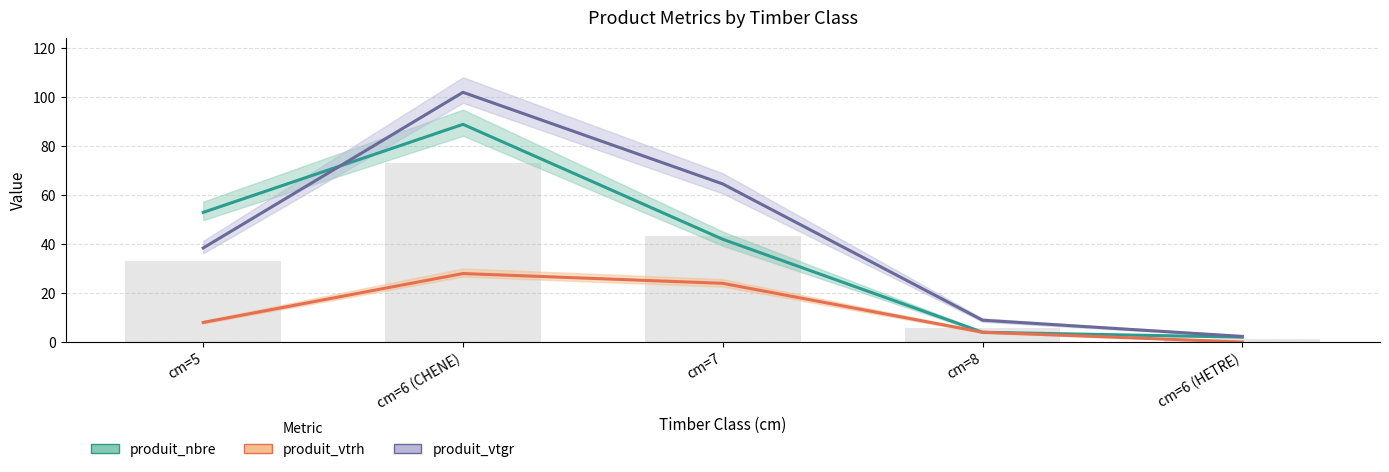

At how many categories does at least one series exceed 20?

3